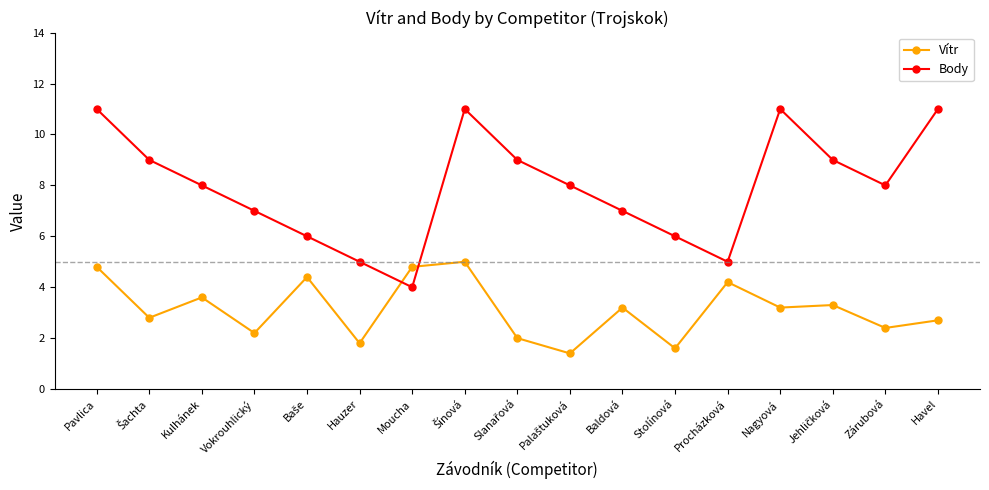

How many values in the Vítr series exceed 3?

9